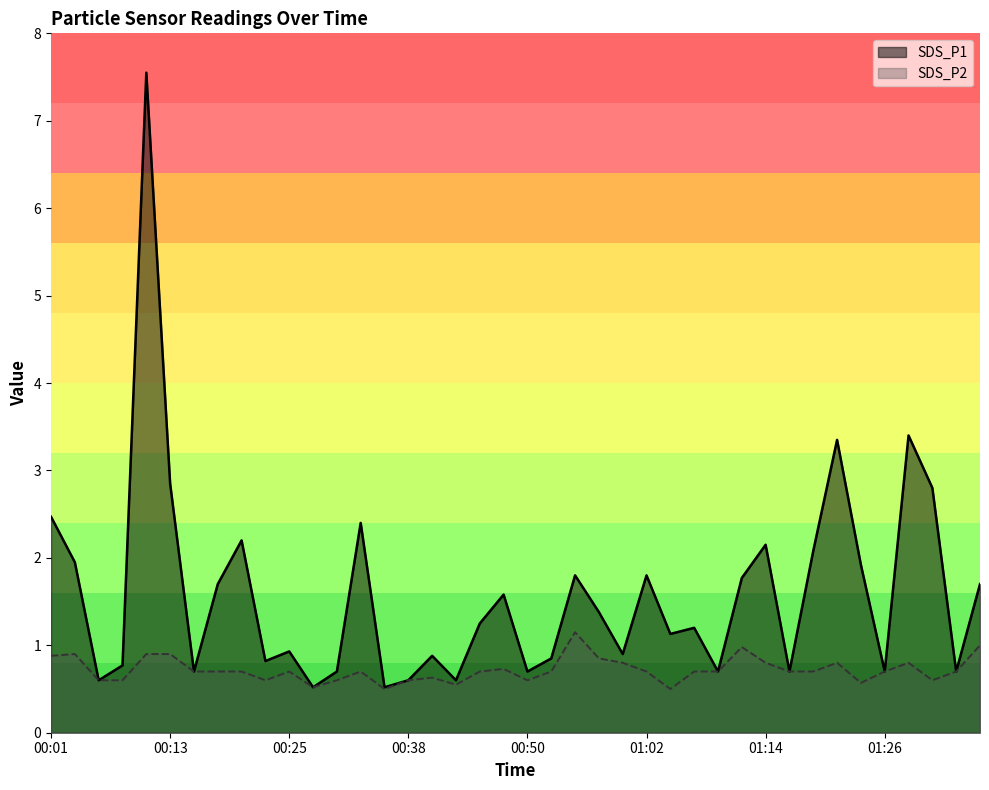

Rank the categories by SDS_P1 value from highest to lowest.

00:11, 01:29, 01:21, 00:13, 01:31, 00:01, 00:33, 00:20, 01:14, 01:19, 00:03, 01:24, 00:55, 01:02, 01:12, 00:18, 01:36, 00:47, 00:57, 00:45, 01:07, 01:04, 00:25, 00:59, 00:40, 00:52, 00:23, 00:08, 00:16, 00:30, 00:50, 01:09, 01:16, 01:26, 01:33, 00:06, 00:38, 00:42, 00:28, 00:35